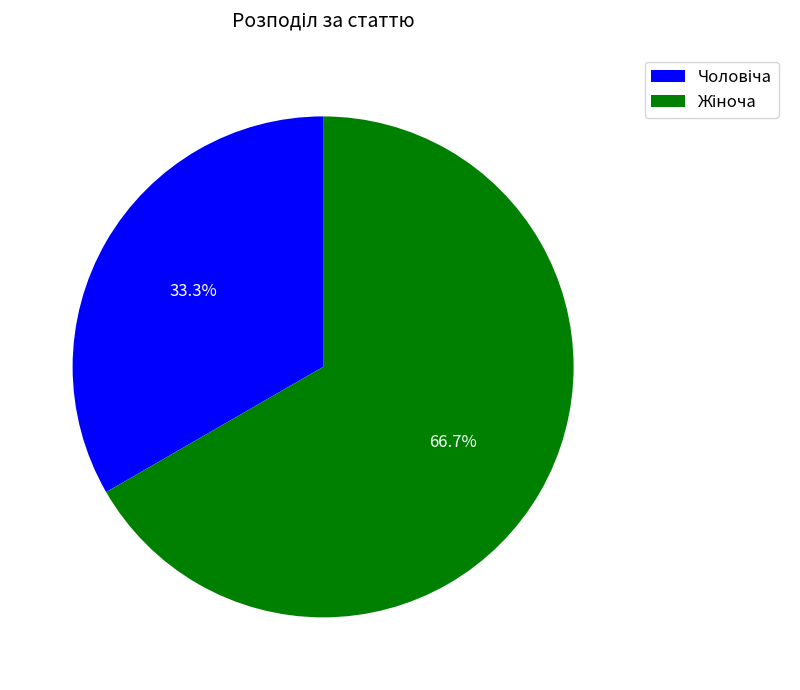

Is there any slice that represents more than half of the pie?

Yes